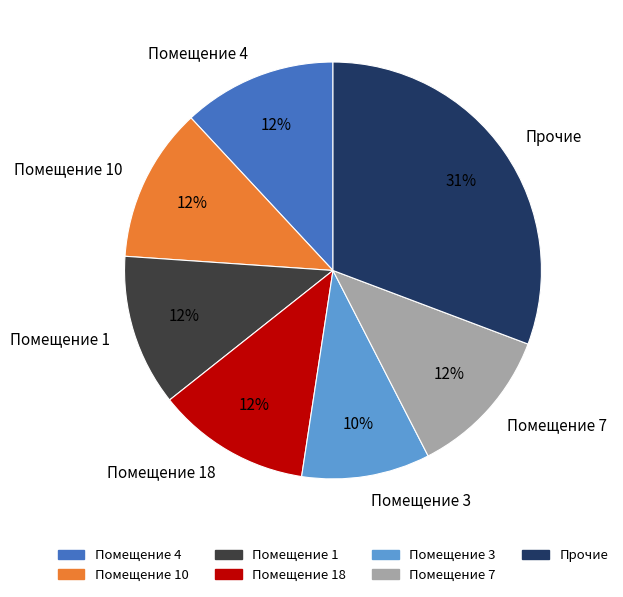

Does any single category account for the majority?

No